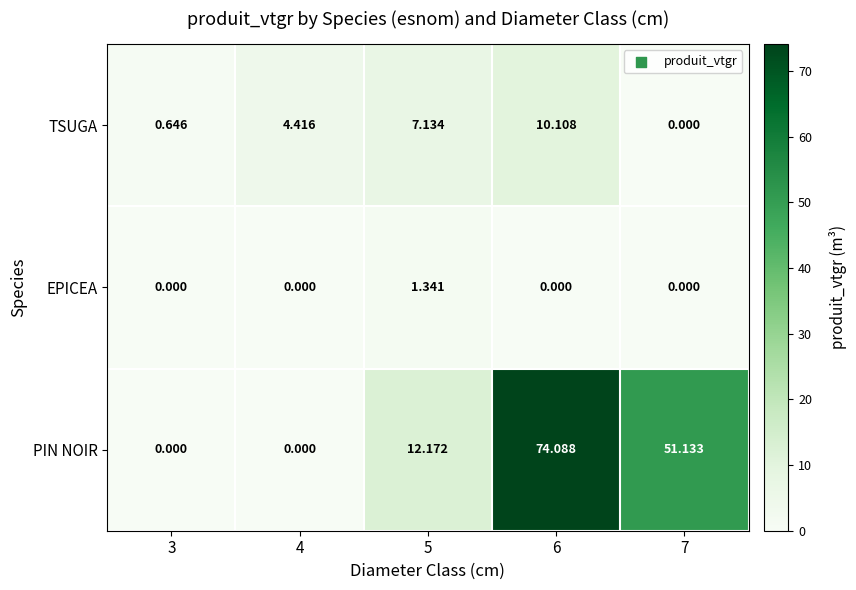

Rank the series by their average value, from highest to lowest.

PIN NOIR, TSUGA, EPICEA